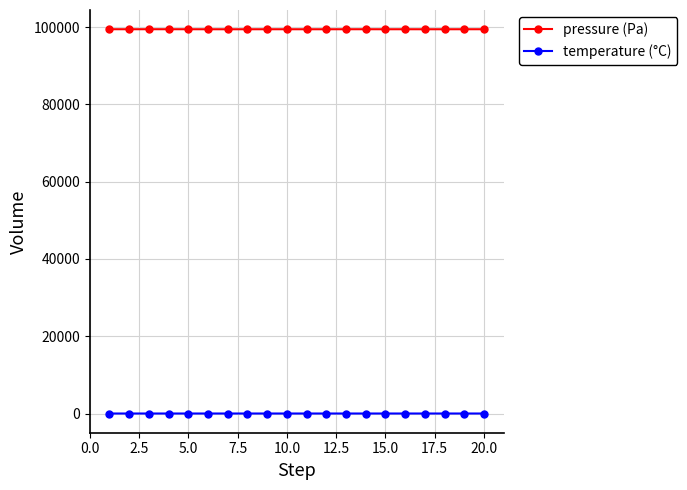

Rank the series by their maximum value, from lowest to highest.

temperature (°C), pressure (Pa)